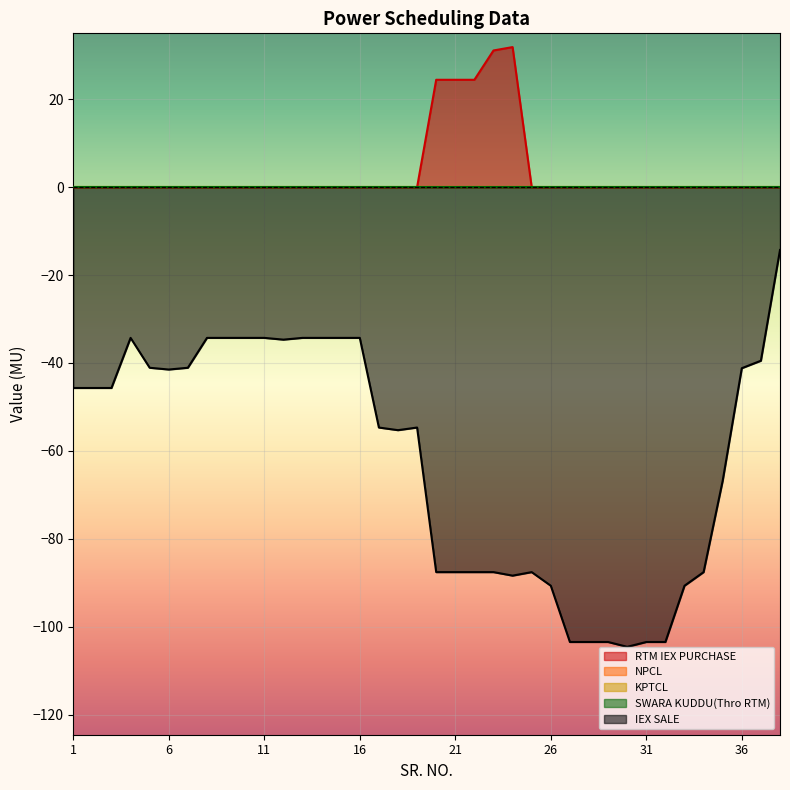

Is the value of SWARA KUDDU(Thro RTM) at 4 greater than the value of IEX SALE at 11?

Yes